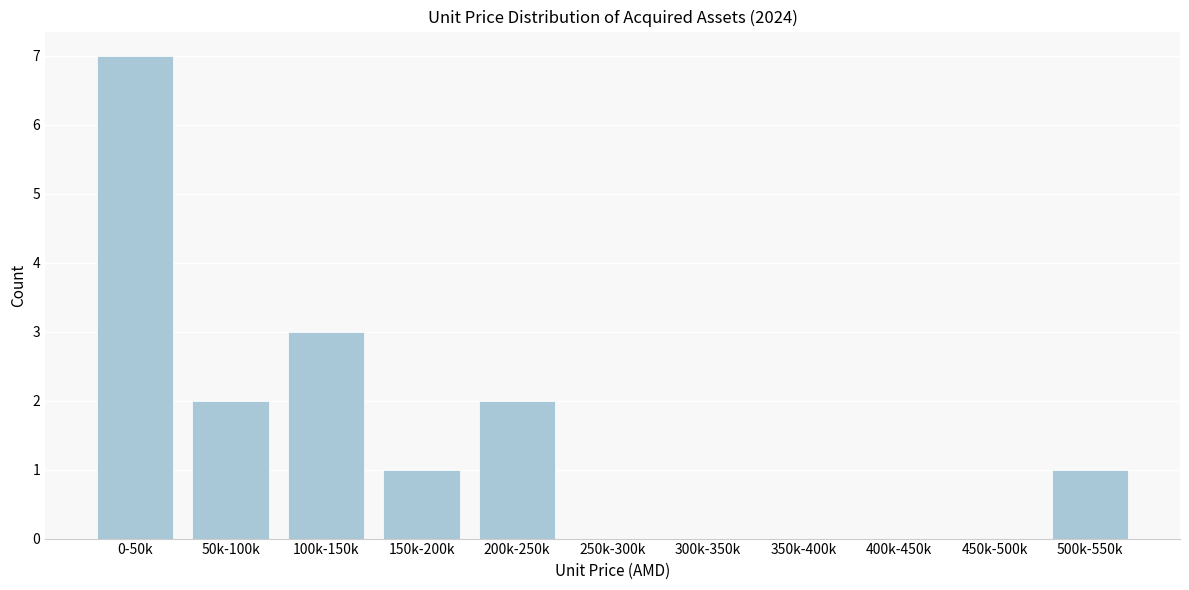

Reading right to left, what are all the values shown in this chart?

500k-550k=1	450k-500k=0	400k-450k=0	350k-400k=0	300k-350k=0	250k-300k=0	200k-250k=2	150k-200k=1	100k-150k=3	50k-100k=2	0-50k=7